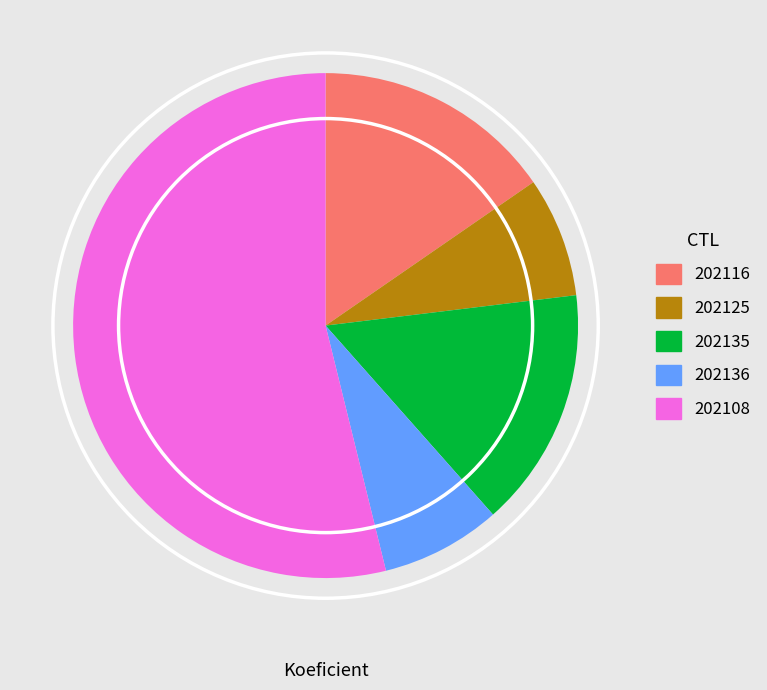

Do 202135 and 202116 together represent more than half of the pie?

No